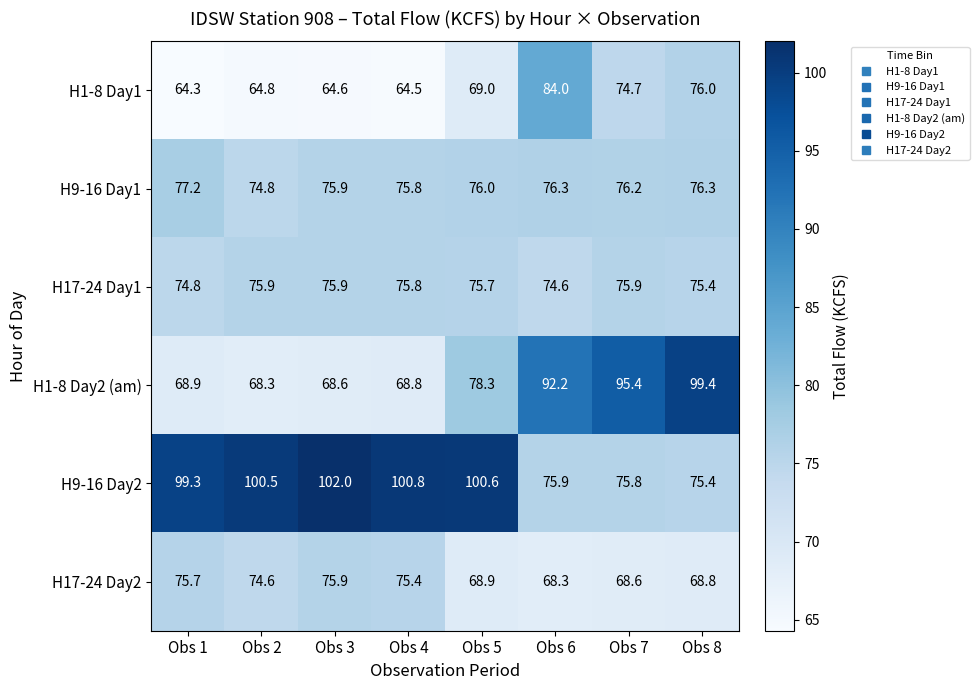

True or false: H1-8 Day2 (am) has a value of 68.6 at Obs 3.

True